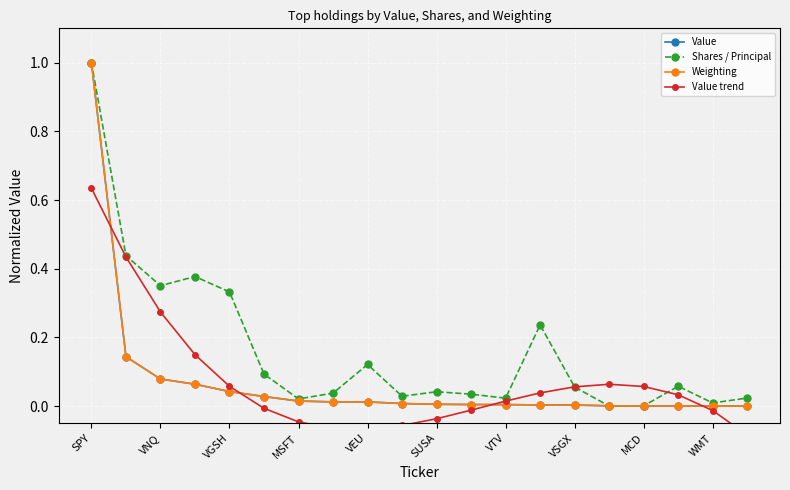

True or false: Value trend has more than 2 interior local peaks.

False